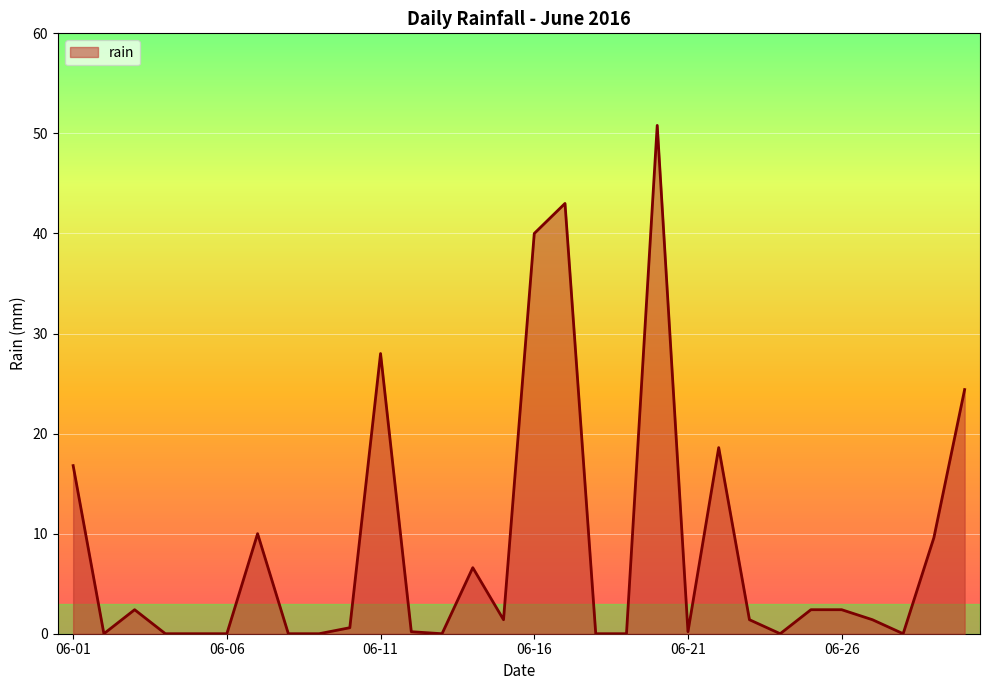

True or false: the data has more than 1 interior local peaks.

True